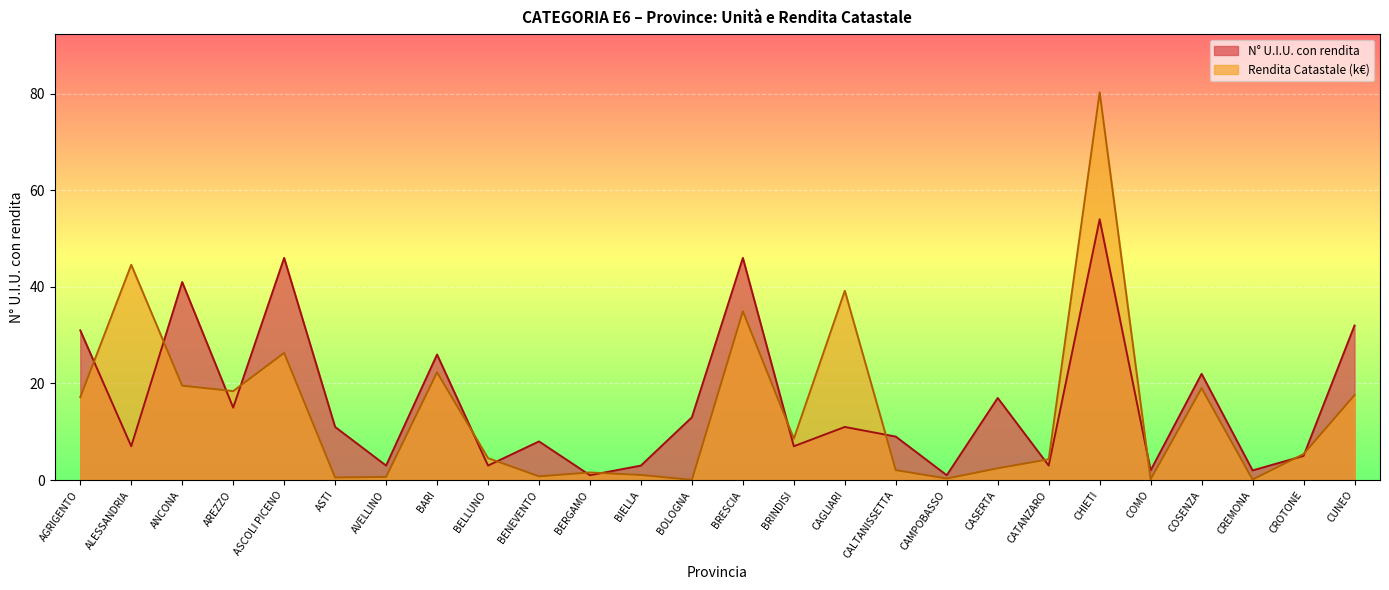

List the series in order of their overall mean, highest first.

N° U.I.U. con rendita, Rendita Catastale (k€)